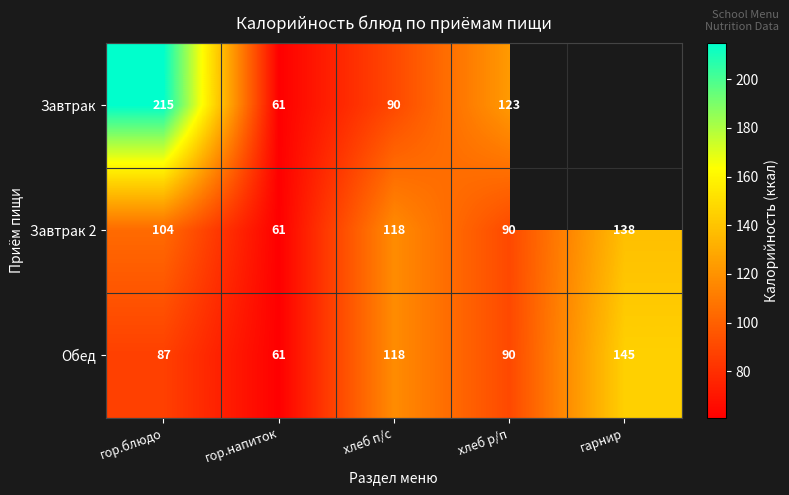

The Завтрак series shows 46.4 at хлеб р/п. True or false?

False